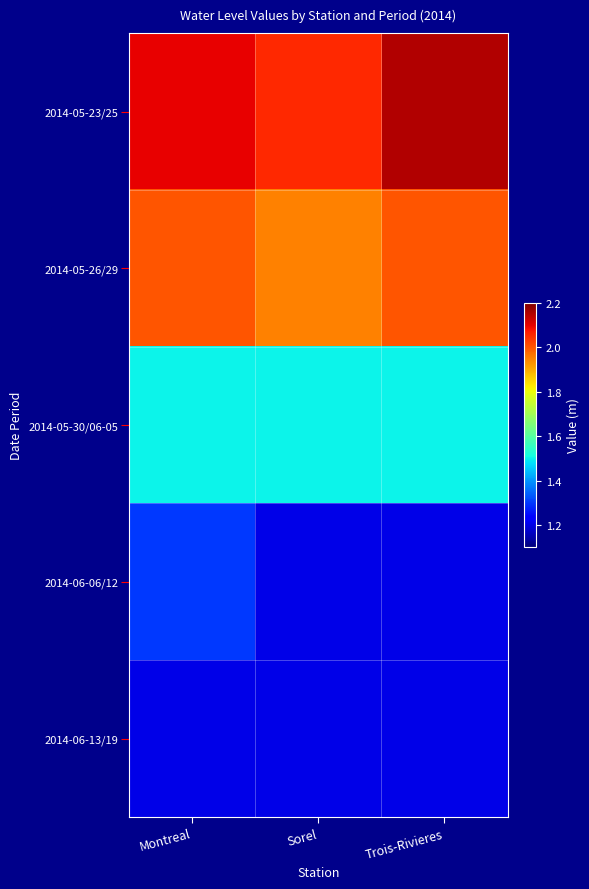

Reading left to right, what are all the values shown in this chart?

2014-05-23/25: Montreal=2.1	Sorel=2.0	Trois-Rivieres=2.1
2014-05-26/29: Montreal=2.0	Sorel=1.9	Trois-Rivieres=2.0
2014-05-30/06-05: Montreal=1.5	Sorel=1.5	Trois-Rivieres=1.5
2014-06-06/12: Montreal=1.3	Sorel=1.2	Trois-Rivieres=1.2
2014-06-13/19: Montreal=1.2	Sorel=1.2	Trois-Rivieres=1.2